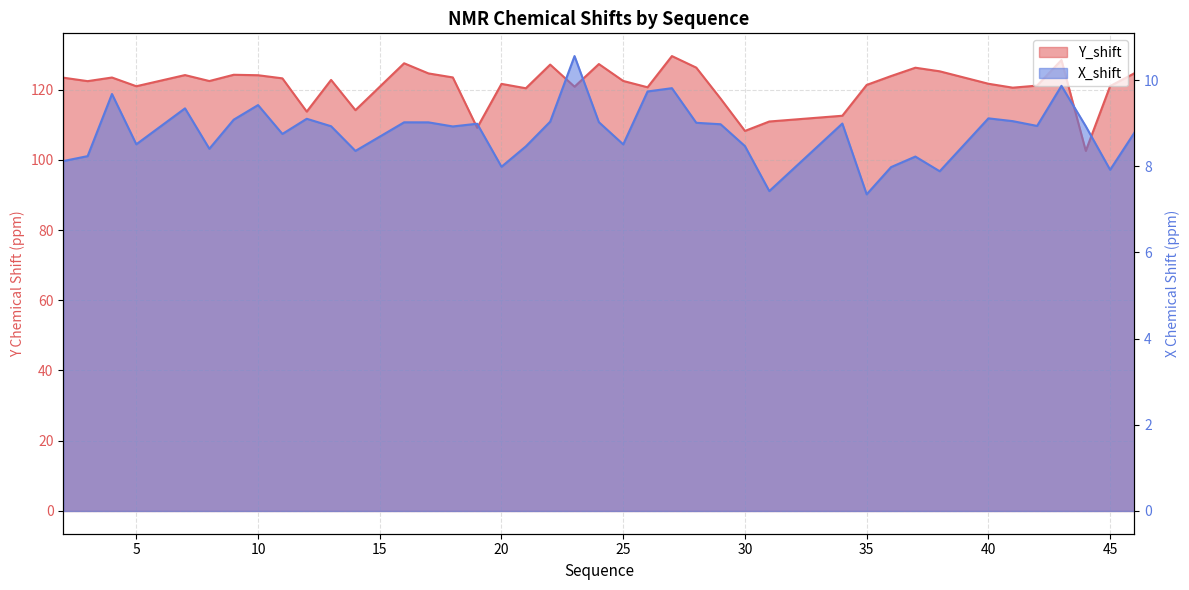

Reading right to left, extract all data points from this chart.

Y_shift: 46=124.6	45=121.0	44=102.5	43=128.4	42=121.1	41=120.5	40=121.6	38=125.2	37=126.2	36=123.8	35=121.3	34=112.5	31=110.9	30=108.2	29=117.4	28=126.2	27=129.5	26=120.6	25=122.4	24=127.3	23=120.8	22=127.1	21=120.4	20=121.6	19=109.1	18=123.4	17=124.6	16=127.5	14=114.1	13=122.7	12=113.7	11=123.2	10=124.1	9=124.2	8=122.4	7=124.1	5=120.9	4=123.4	3=122.4	2=123.4
X_shift: 46=8.8	45=7.9	44=8.9	43=9.9	42=8.9	41=9.0	40=9.1	38=7.9	37=8.2	36=8.0	35=7.3	34=9.0	31=7.4	30=8.5	29=9.0	28=9.0	27=9.8	26=9.7	25=8.5	24=9.0	23=10.6	22=9.0	21=8.5	20=8.0	19=9.0	18=8.9	17=9.0	16=9.0	14=8.4	13=8.9	12=9.1	11=8.8	10=9.4	9=9.1	8=8.4	7=9.3	5=8.5	4=9.7	3=8.2	2=8.1